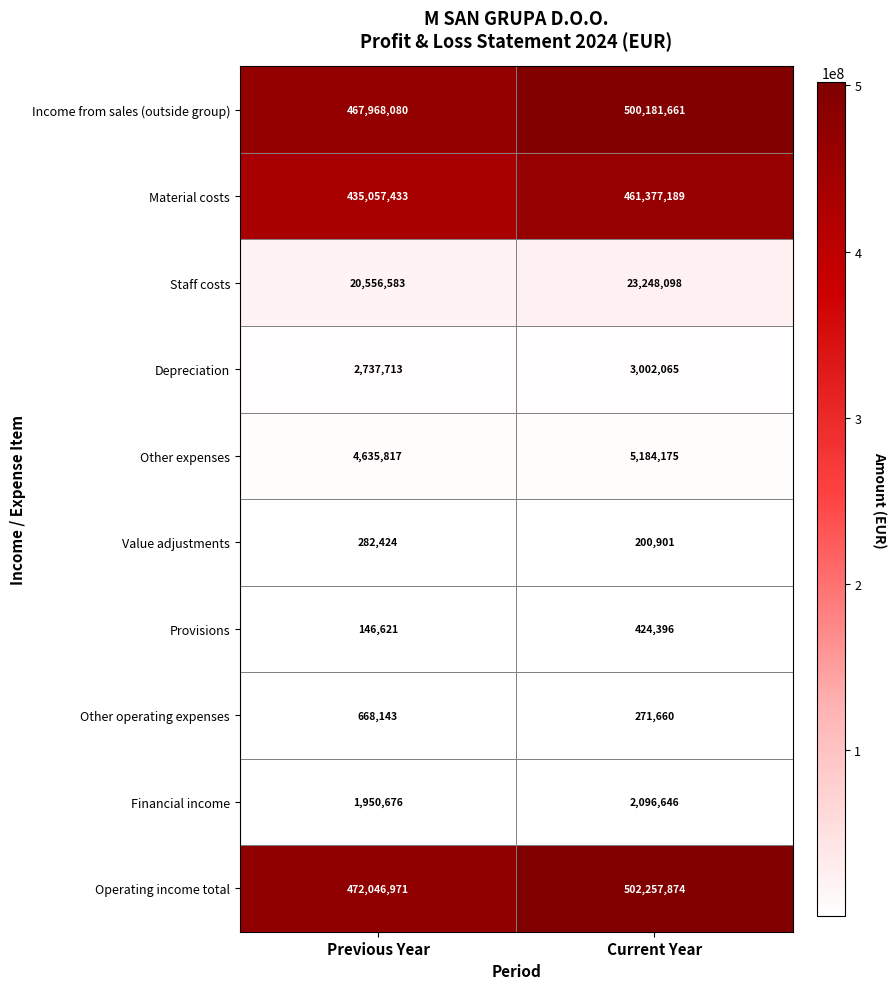

True or false: Other operating expenses has a value of 1128559 at Previous Year.

False